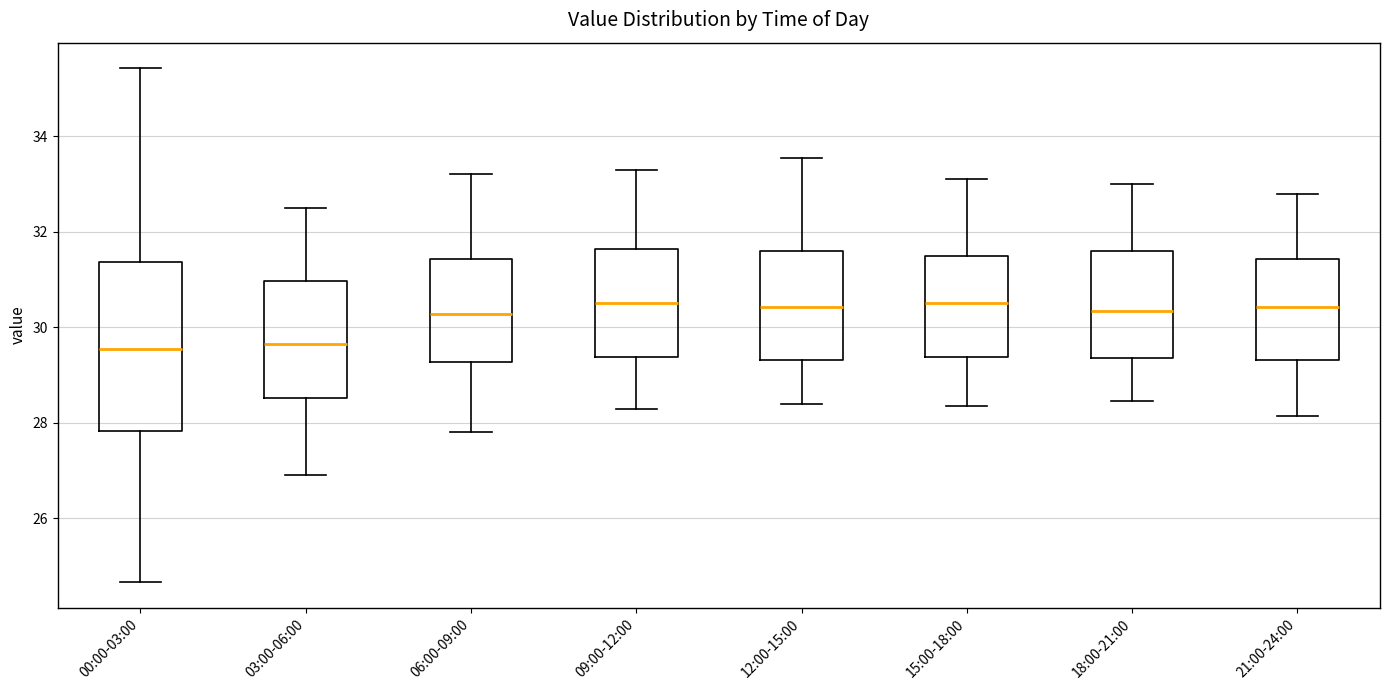

Reading left to right, read every box against the y-axis: the position of its median line, the range the box covers, and the ends of its whiskers. The values are not printed on the chart, so give them approximately, as read against the axis.

00:00-03:00: median 29.6, box 27.8 to 31.4, whiskers 24.6 to 35.4
03:00-06:00: median 29.6, box 28.6 to 31.0, whiskers 27.0 to 32.6
06:00-09:00: median 30.2, box 29.2 to 31.4, whiskers 27.8 to 33.2
09:00-12:00: median 30.6, box 29.4 to 31.6, whiskers 28.4 to 33.4
12:00-15:00: median 30.4, box 29.4 to 31.6, whiskers 28.4 to 33.6
15:00-18:00: median 30.6, box 29.4 to 31.4, whiskers 28.4 to 33.2
18:00-21:00: median 30.4, box 29.4 to 31.6, whiskers 28.4 to 33.0
21:00-24:00: median 30.4, box 29.4 to 31.4, whiskers 28.2 to 32.8